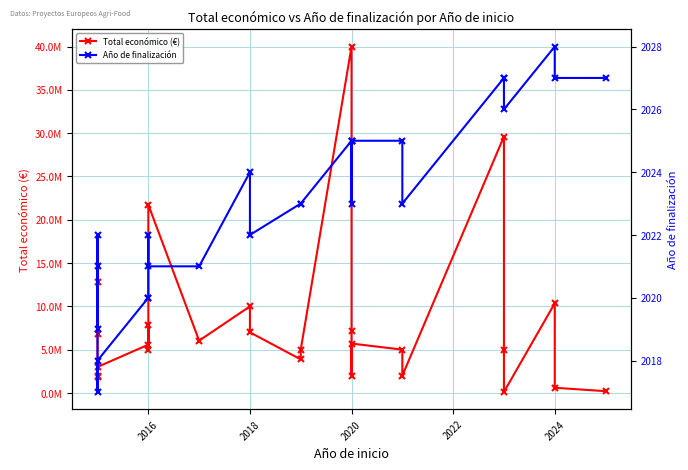

What is the lowest value of the Año de finalización series?

2017